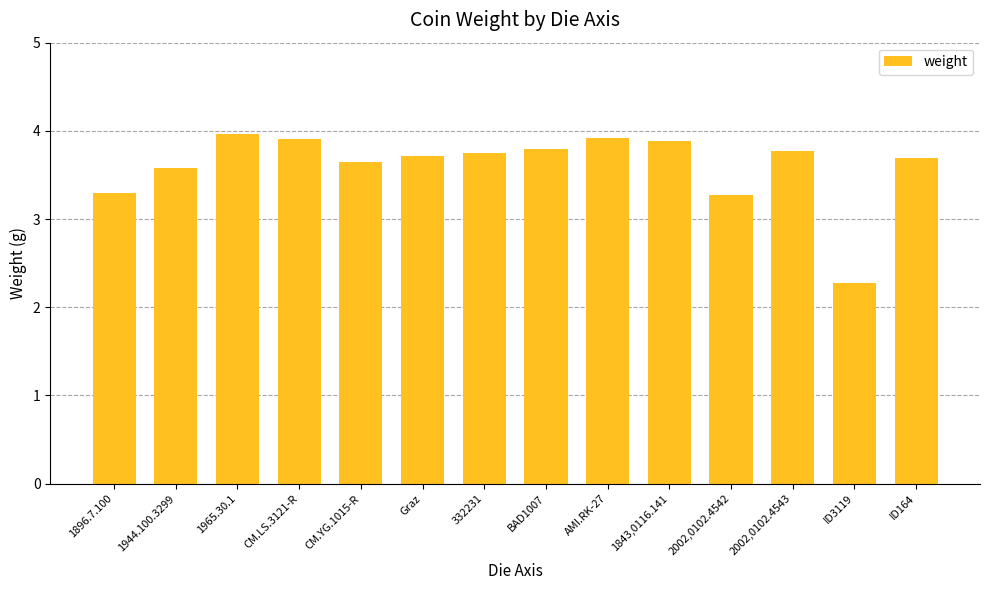

How many values are below 3?

1